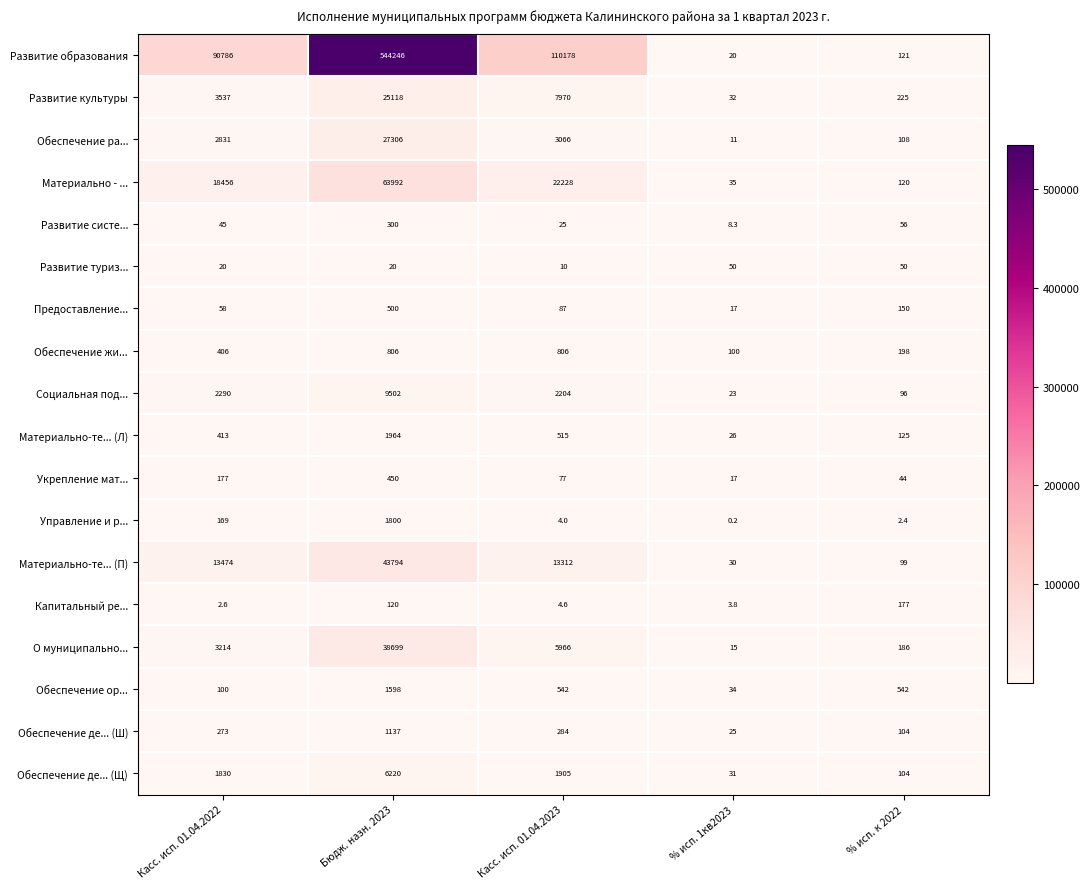

At which category is the sum across all series the highest?

Бюдж. назн. 2023